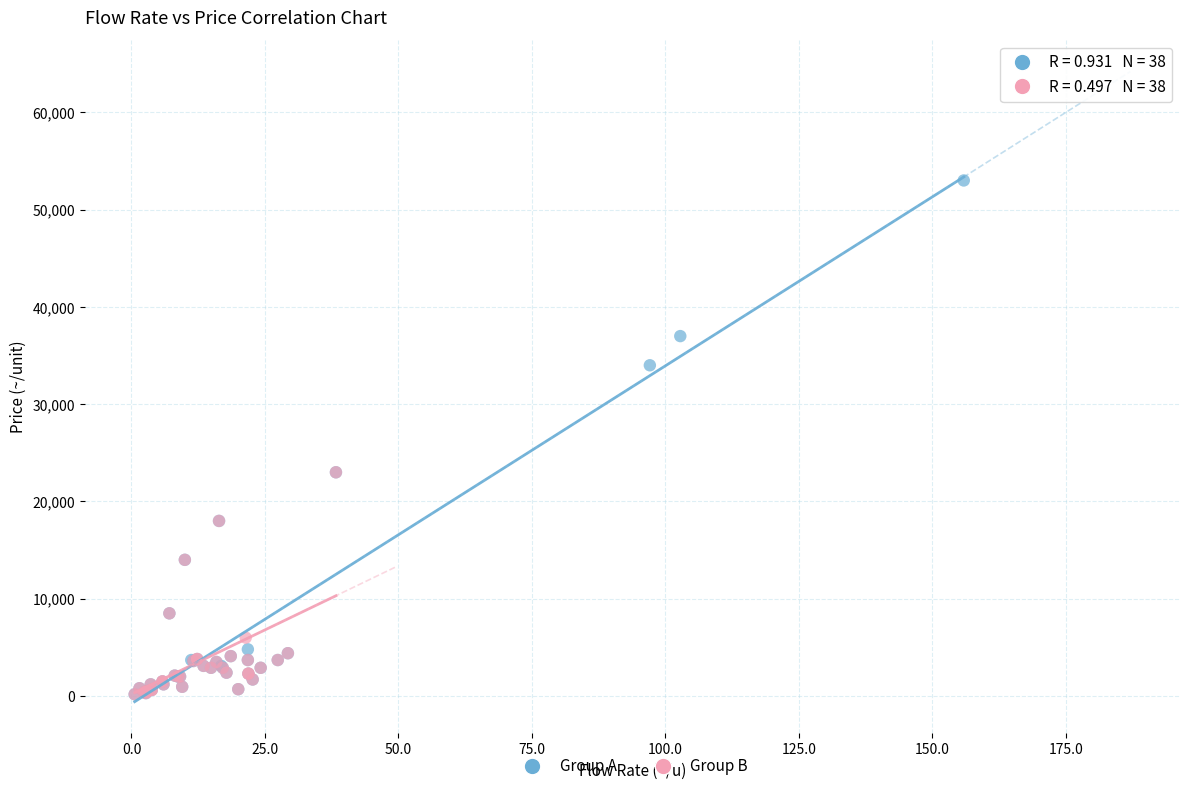

Which series has the largest Y range (max minus min)?

Group A